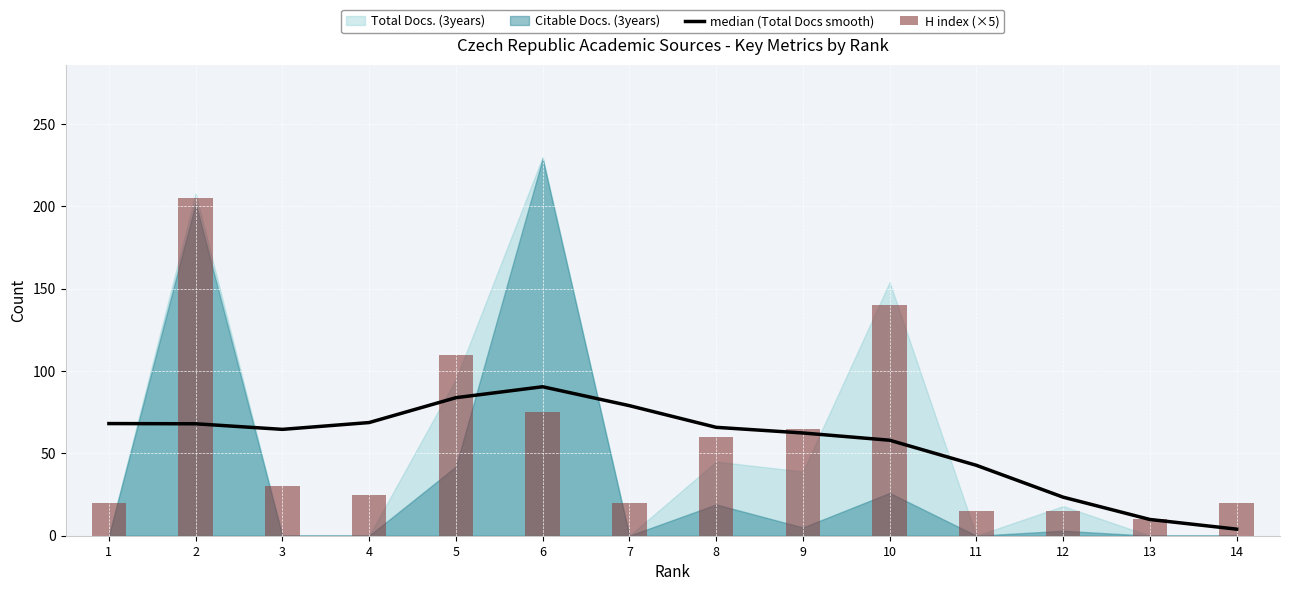

What is the spread (max minus min) of values at 14?

16.0